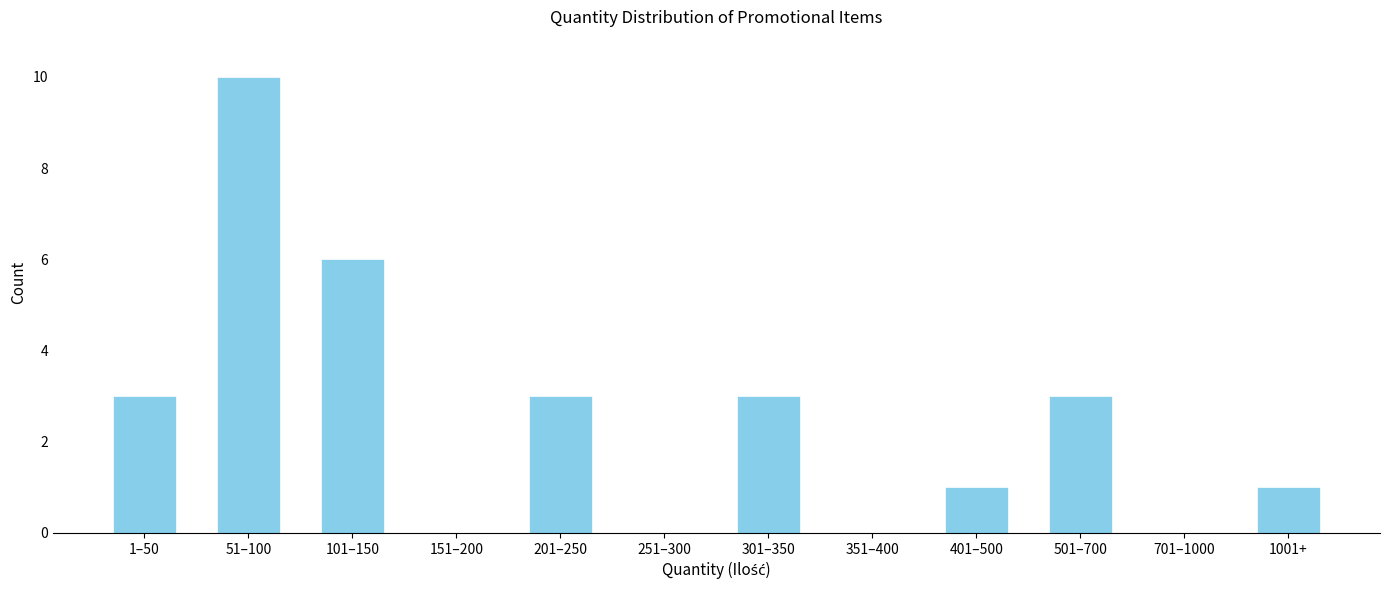

Reading left to right, list all the values displayed in this chart.

1–50=3	51–100=10	101–150=6	151–200=0	201–250=3	251–300=0	301–350=3	351–400=0	401–500=1	501–700=3	701–1000=0	1001+=1